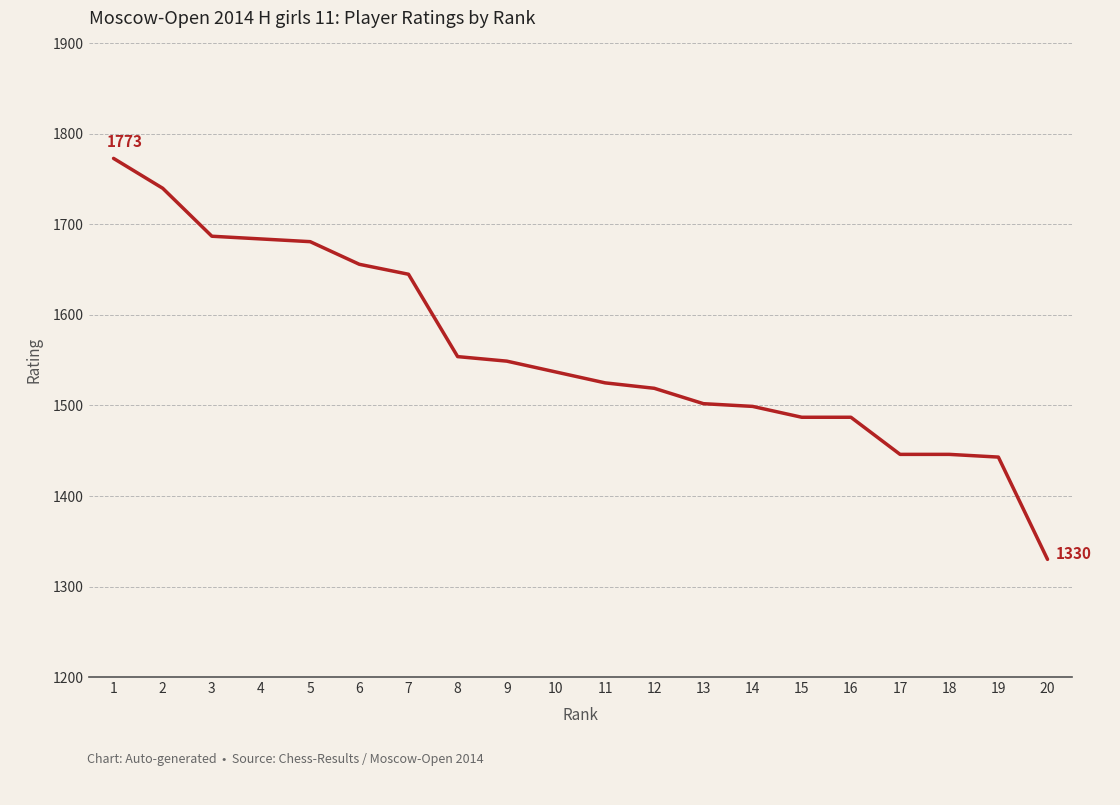

Does the chart have visible grid lines?

Yes